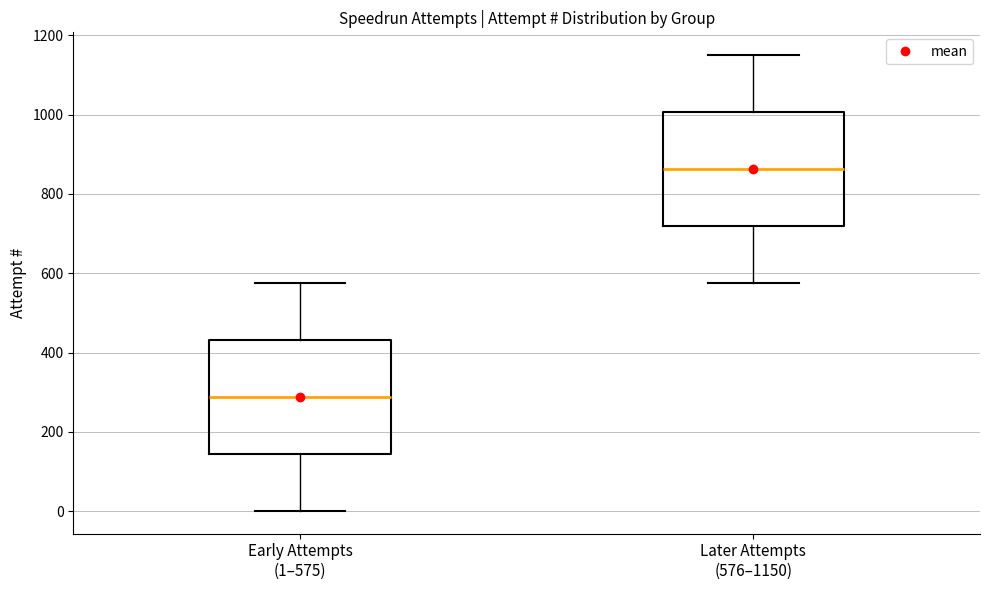

Reading left to right, read every box against the y-axis: the position of its median line, the range the box covers, and the ends of its whiskers. The values are not printed on the chart, so give them approximately, as read against the axis.

Early Attempts (1–575): median 280, box 140 to 440, whiskers 0 to 580
Later Attempts (576–1150): median 860, box 720 to 1000, whiskers 580 to 1160